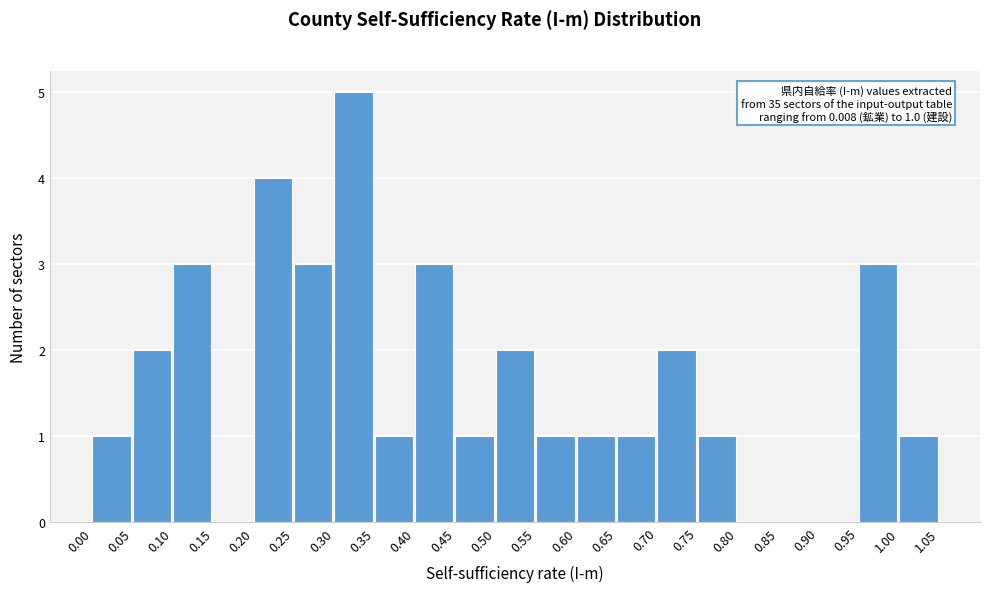

Which range on the x-axis has the tallest bar?

0.30 to 0.35